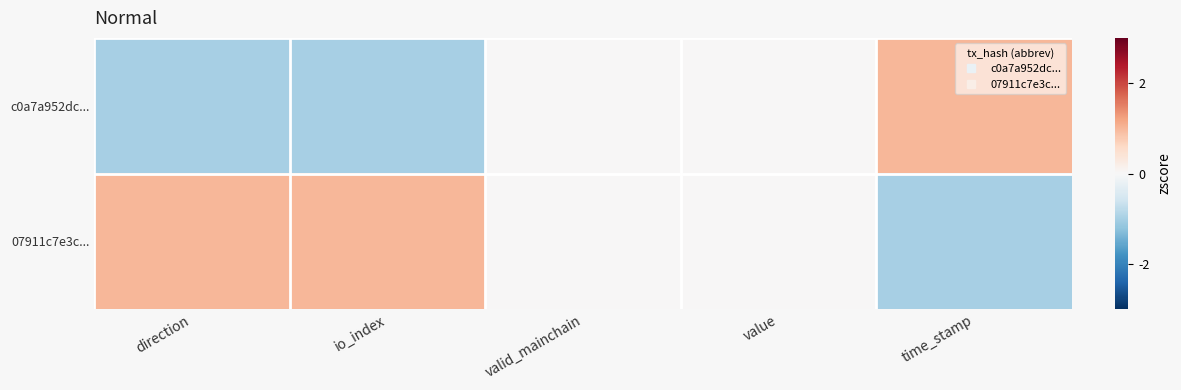

Reading right to left, list all the values displayed in this chart.

c0a7a952dc...: time_stamp=1	value=0	valid_mainchain=0	io_index=-1	direction=-1
07911c7e3c...: time_stamp=-1	value=0	valid_mainchain=0	io_index=1	direction=1